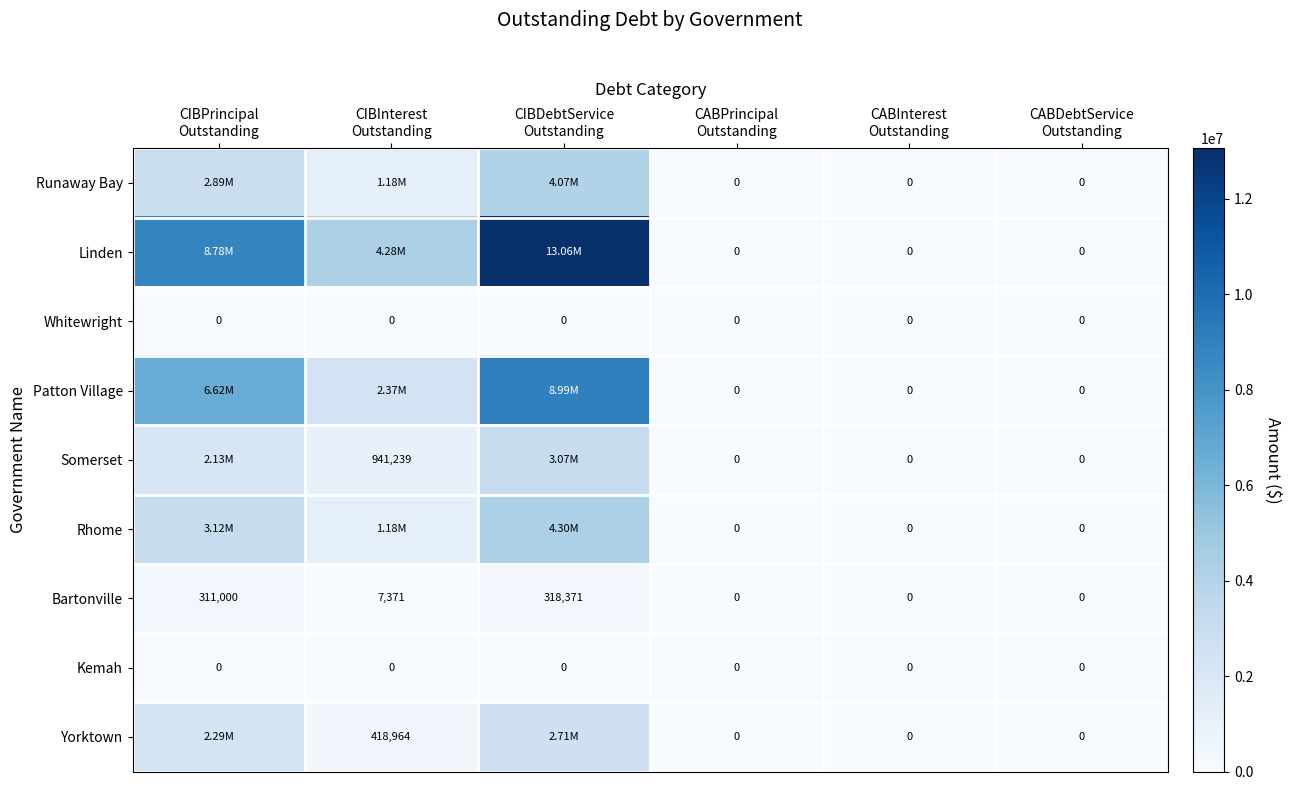

At how many categories does at least one series exceed 469953?

3